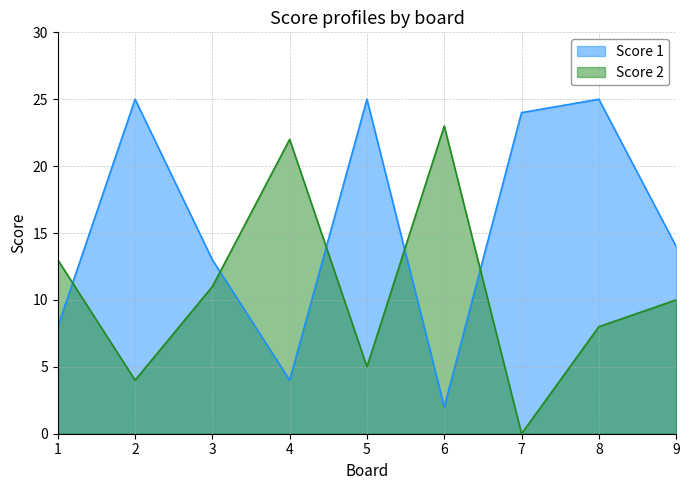

How many values in the Score 1 series are below 14?

4